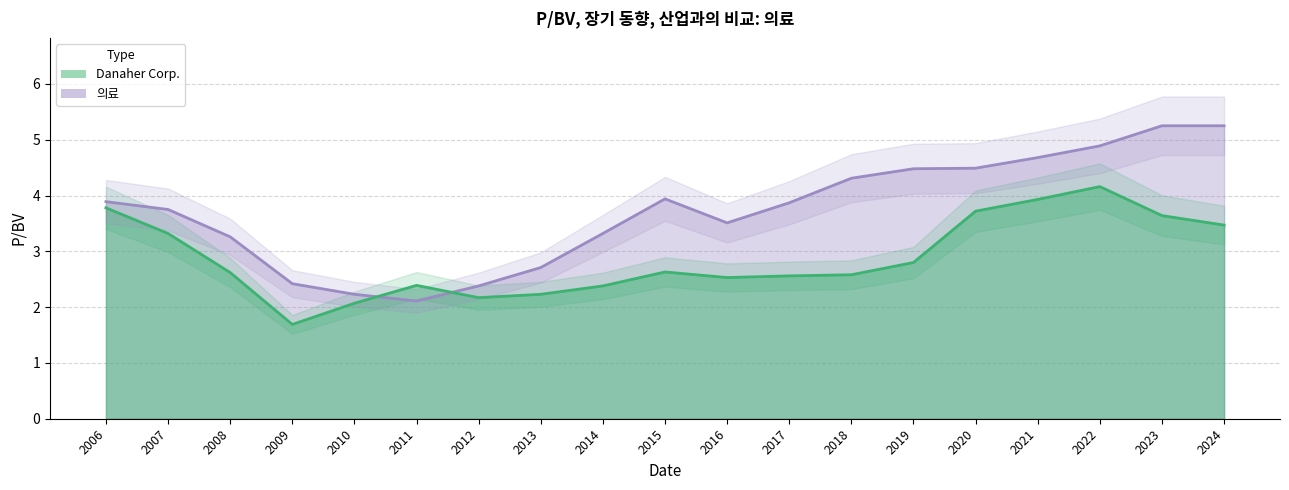

What is the value of the Danaher Corp. point at the 2nd from the left?

3.3